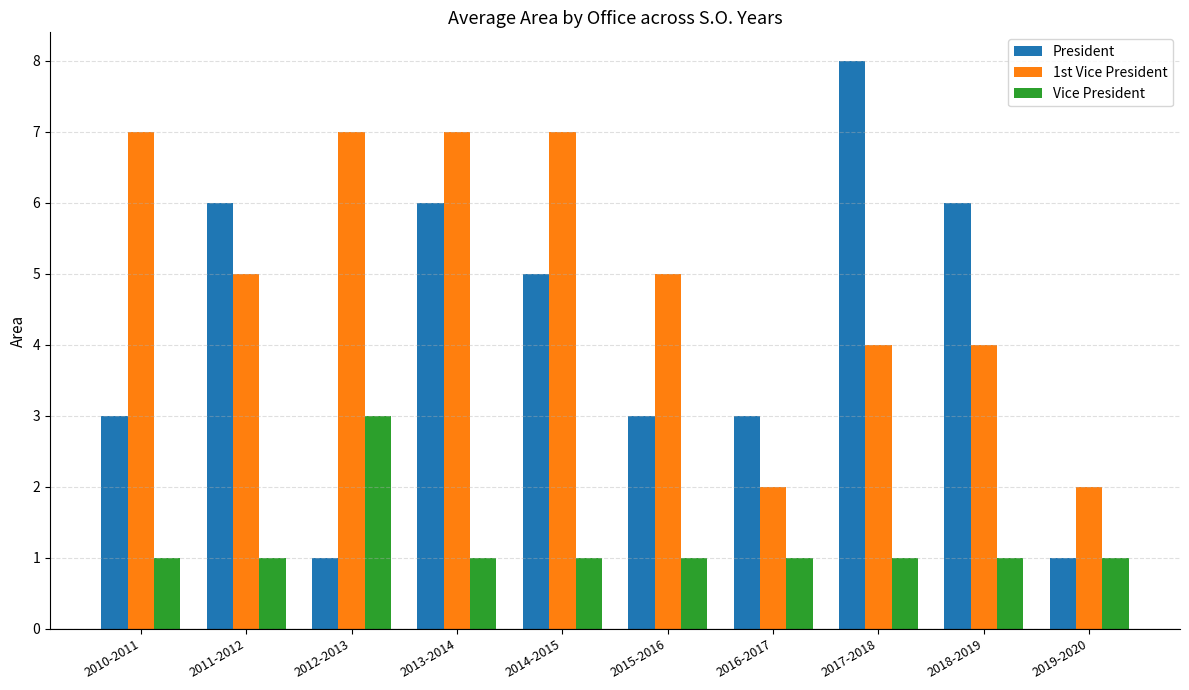

True or false: 1st Vice President has a value of 7 at 2017-2018.

False